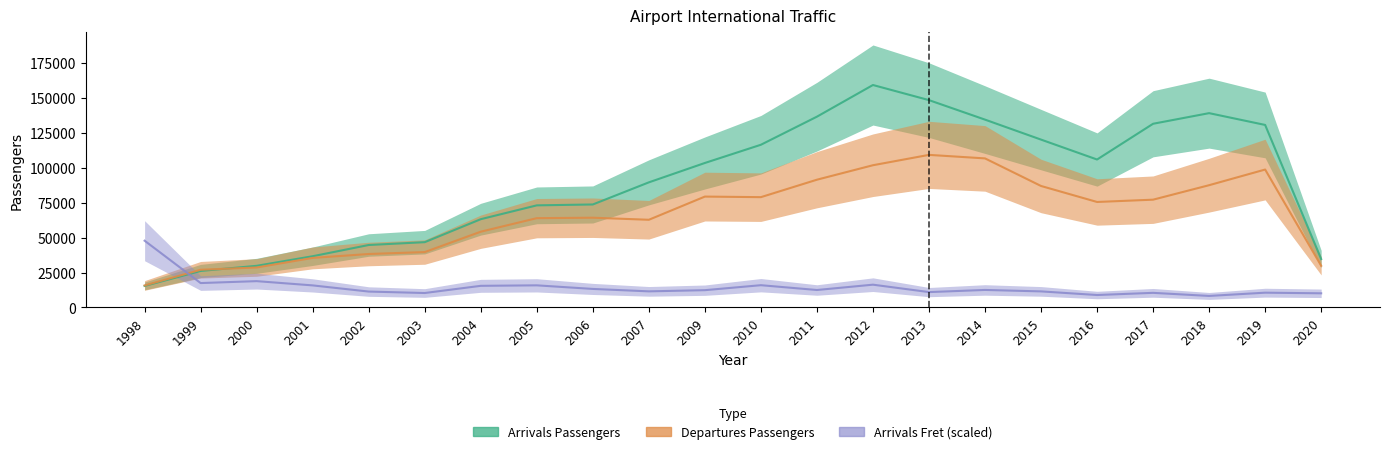

Reading left to right, what are all the values shown in this chart?

Arrivals Passengers: 1998=15406.0	1999=26109.0	2000=29794.0	2001=36658.0	2002=44690.0	2003=46719.0	2004=63168.0	2005=73072.0	2006=73704.0	2007=89538.0	2009=103410.0	2010=116451.0	2011=136551.0	2012=159217.0	2013=148395.0	2014=134437.5	2015=120136.0	2016=105886.0	2017=131476.0	2018=139078.0	2019=130627.0	2020=34636.0
Departures Passengers: 1998=15745.0	1999=26973.0	2000=28608.0	2001=35454.0	2002=38252.0	2003=39634.0	2004=54218.0	2005=63908.0	2006=64230.0	2007=62751.0	2009=79350.0	2010=78943.0	2011=91433.5	2012=101793.0	2013=109208.0	2014=106683.5	2015=86941.0	2016=75494.0	2017=77140.0	2018=87505.0	2019=98706.0	2020=29820.0
Arrivals Fret: 1998=47765.1	1999=17449.6	2000=18825.3	2001=15777.1	2002=11362.9	2003=10322.3	2004=15471.0	2005=15819.7	2006=13246.2	2007=11512.5	2009=12357.4	2010=15924.3	2011=12479.6	2012=16294.1	2013=10984.2	2014=12518.5	2015=11487.4	2016=8890.2	2017=10445.6	2018=8232.9	2019=10563.9	2020=10121.6